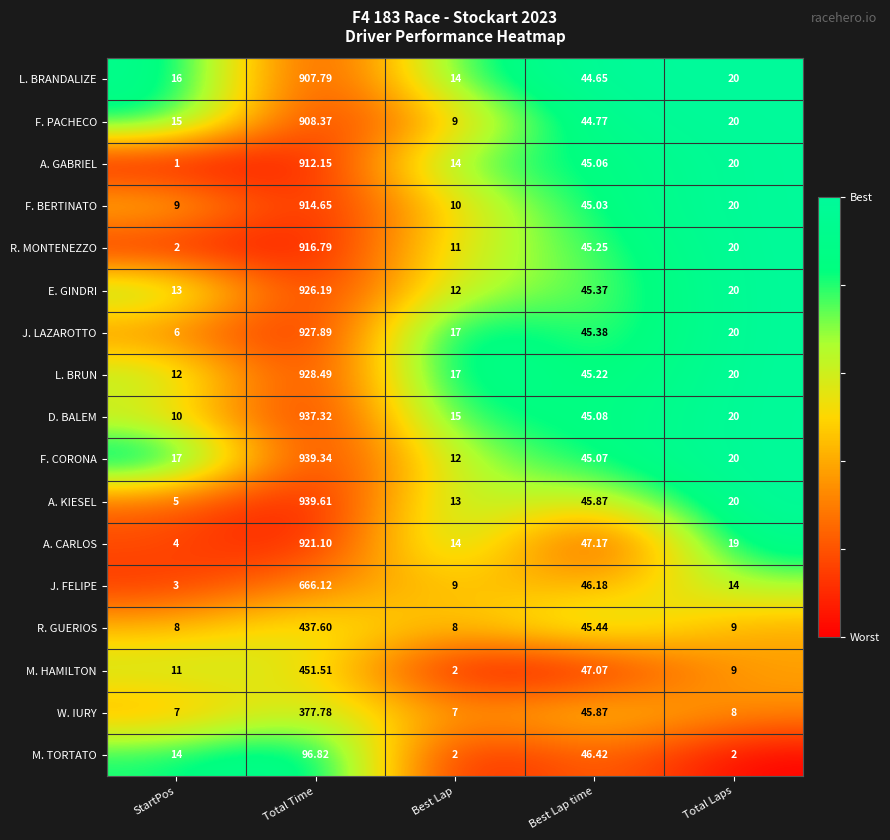

At which category does the chart reach its peak across all series?

Total Time